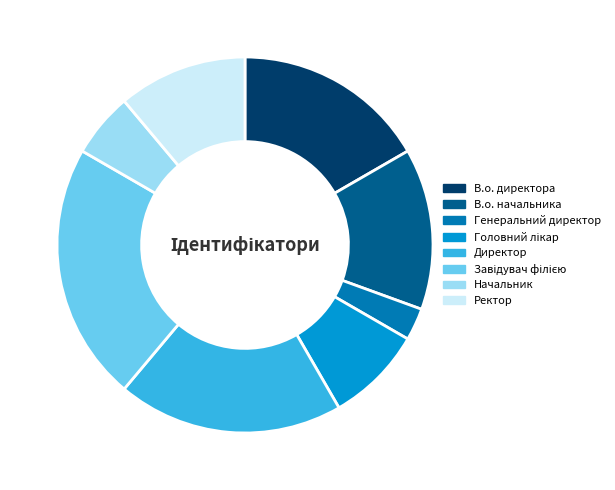

Does Генеральний директор represent more than half of the total?

No